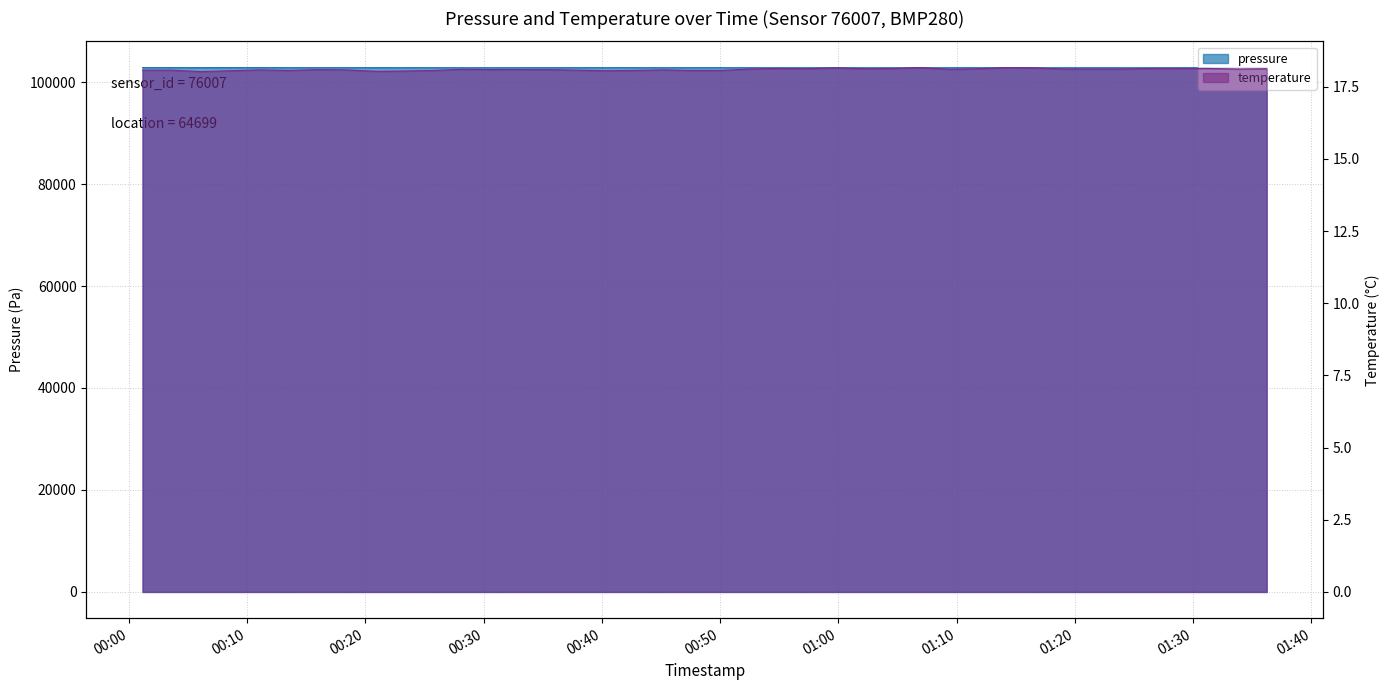

What is the difference between the maximum and minimum values in the temperature series?

0.1